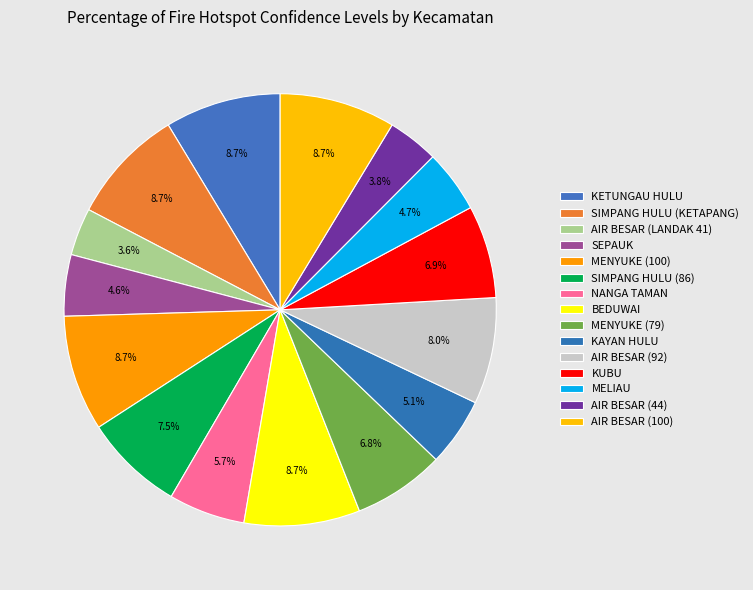

How many segments does this pie chart have?

15